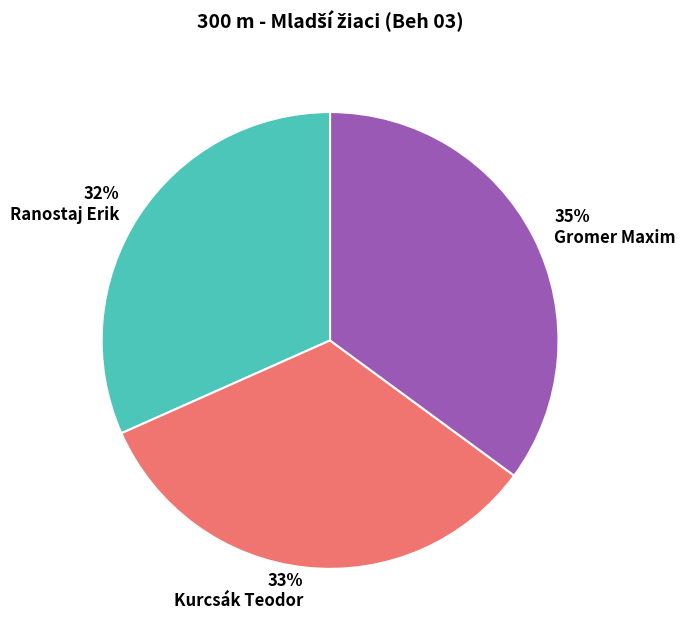

To the nearest percent, what percentage of the pie is Gromer Maxim?

35%